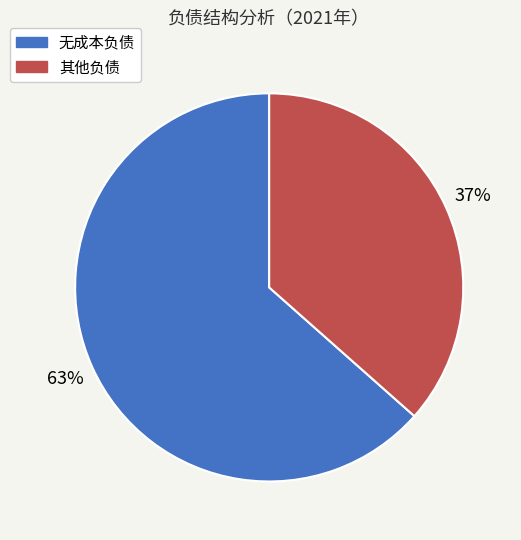

Is there any slice that represents more than half of the pie?

Yes